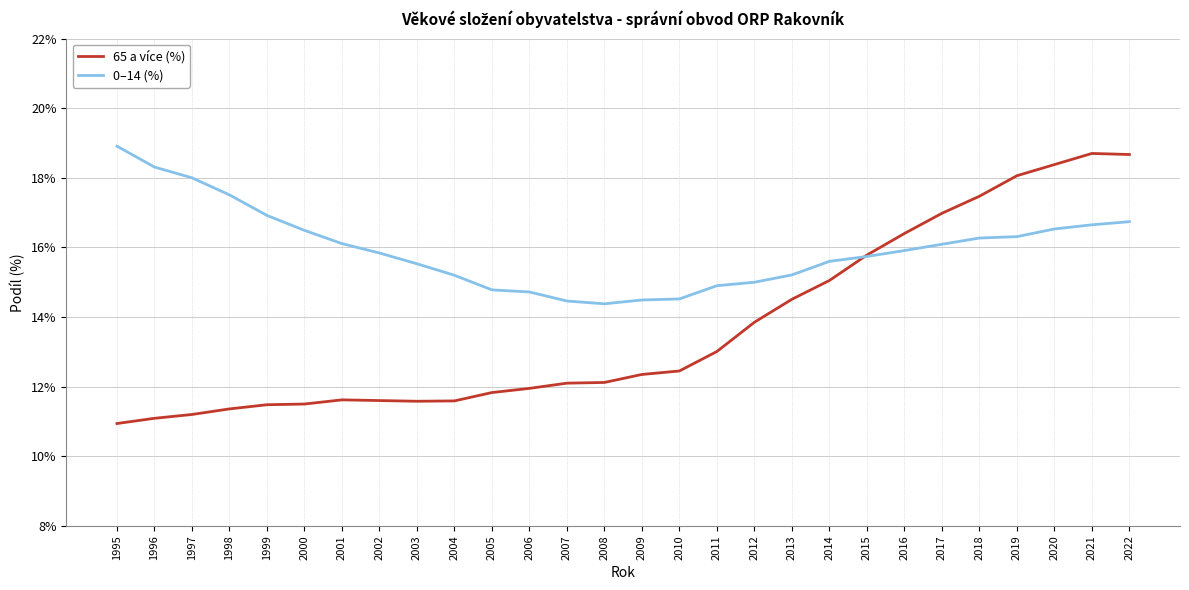

What is the difference between the 0–14 (%) values at 2003 and 2016?

0.4